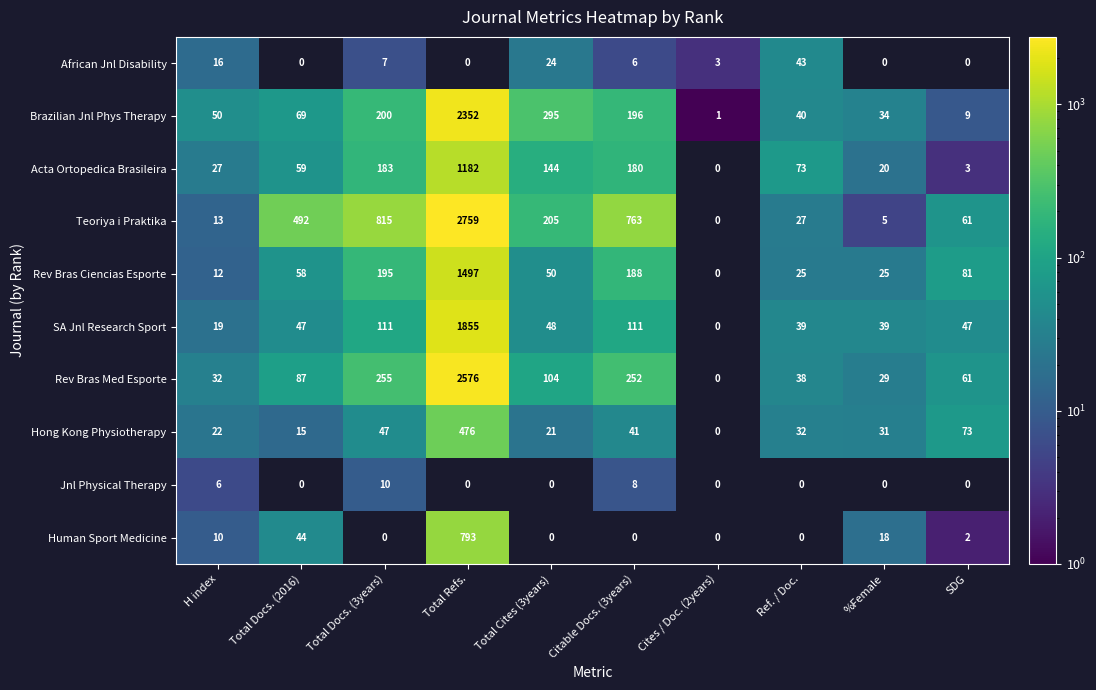

Which category has the lowest value across all series?

Cites / Doc. (2years)